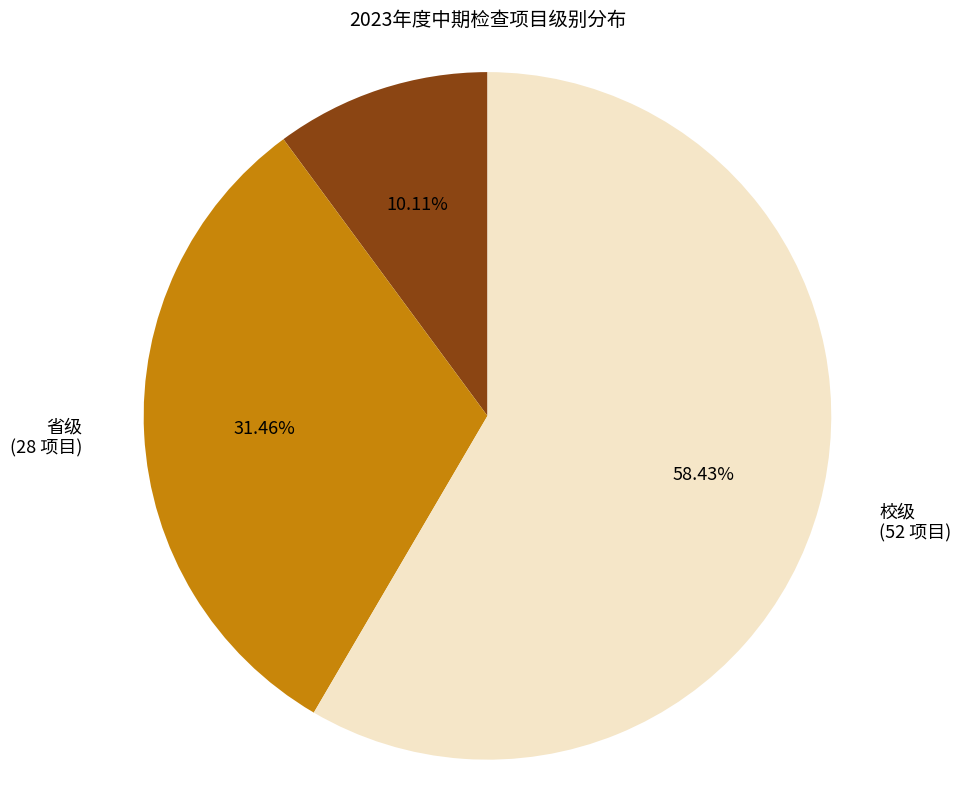

To the nearest percent, what percentage of the pie is 国家级?

10%